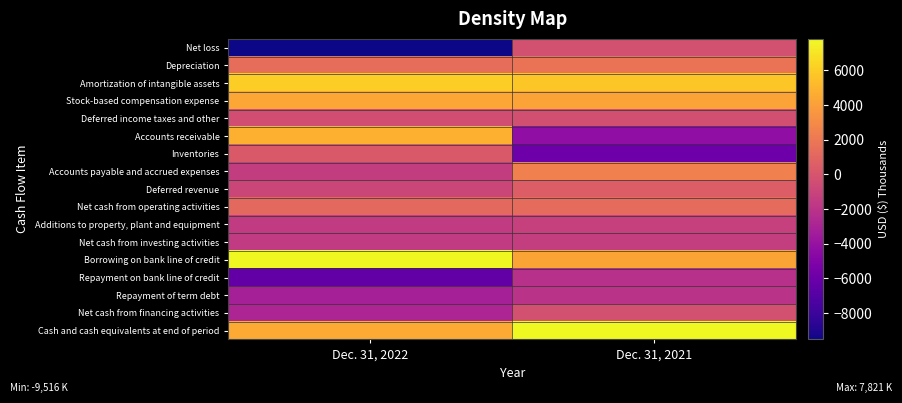

Reading left to right, what are all the values shown in this chart?

Net loss: Dec. 31, 2022=-9516	Dec. 31, 2021=-288
Depreciation: Dec. 31, 2022=1453	Dec. 31, 2021=1781
Amortization of intangible assets: Dec. 31, 2022=6122	Dec. 31, 2021=5840
Stock-based compensation expense: Dec. 31, 2022=4411	Dec. 31, 2021=4169
Deferred income taxes and other: Dec. 31, 2022=-414	Dec. 31, 2021=-330
Accounts receivable: Dec. 31, 2022=4780	Dec. 31, 2021=-4294
Inventories: Dec. 31, 2022=252	Dec. 31, 2021=-5861
Accounts payable and accrued expenses: Dec. 31, 2022=-1399	Dec. 31, 2021=2454
Deferred revenue: Dec. 31, 2022=-851	Dec. 31, 2021=505
Net cash from operating activities: Dec. 31, 2022=1152	Dec. 31, 2021=1262
Additions to property, plant and equipment: Dec. 31, 2022=-1590	Dec. 31, 2021=-1195
Net cash from investing activities: Dec. 31, 2022=-1590	Dec. 31, 2021=-1345
Borrowing on bank line of credit: Dec. 31, 2022=7800	Dec. 31, 2021=4250
Repayment on bank line of credit: Dec. 31, 2022=-6400	Dec. 31, 2021=-2200
Repayment of term debt: Dec. 31, 2022=-3186	Dec. 31, 2021=-2000
Net cash from financing activities: Dec. 31, 2022=-2837	Dec. 31, 2021=-252
Cash and cash equivalents at end of period: Dec. 31, 2022=4508	Dec. 31, 2021=7821